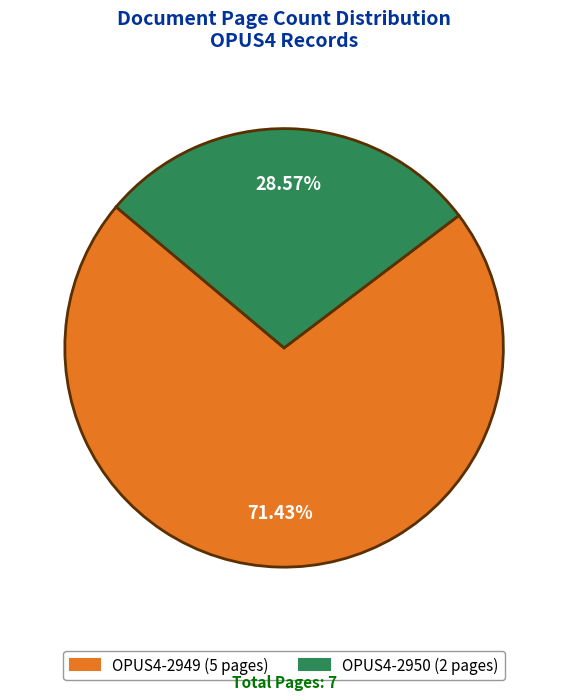

Which has a higher value, OPUS4-2950 or OPUS4-2949?

OPUS4-2949